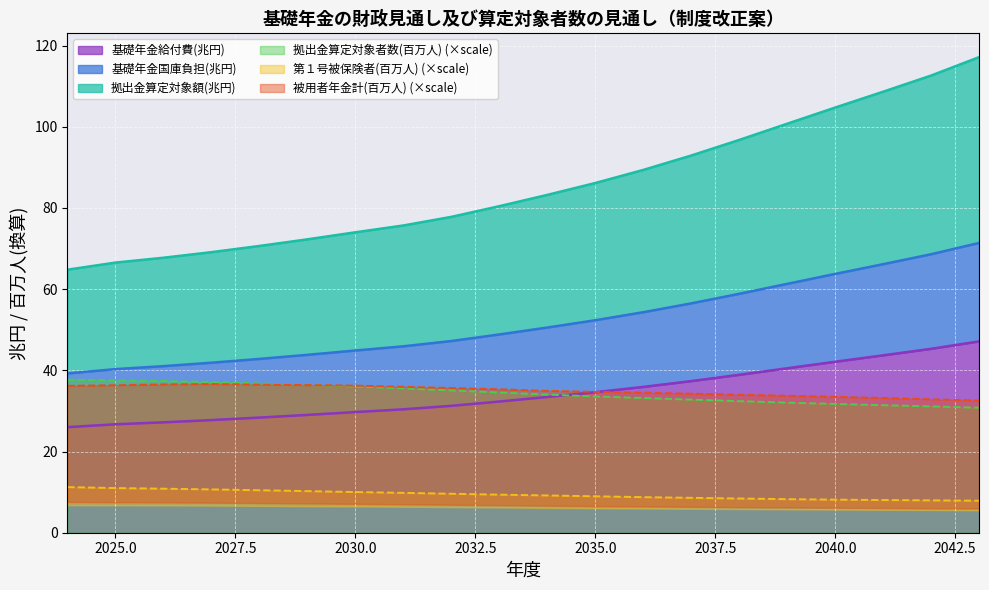

The 第１号被保険者(百万人) series shows 2.8 at 2038. True or false?

False